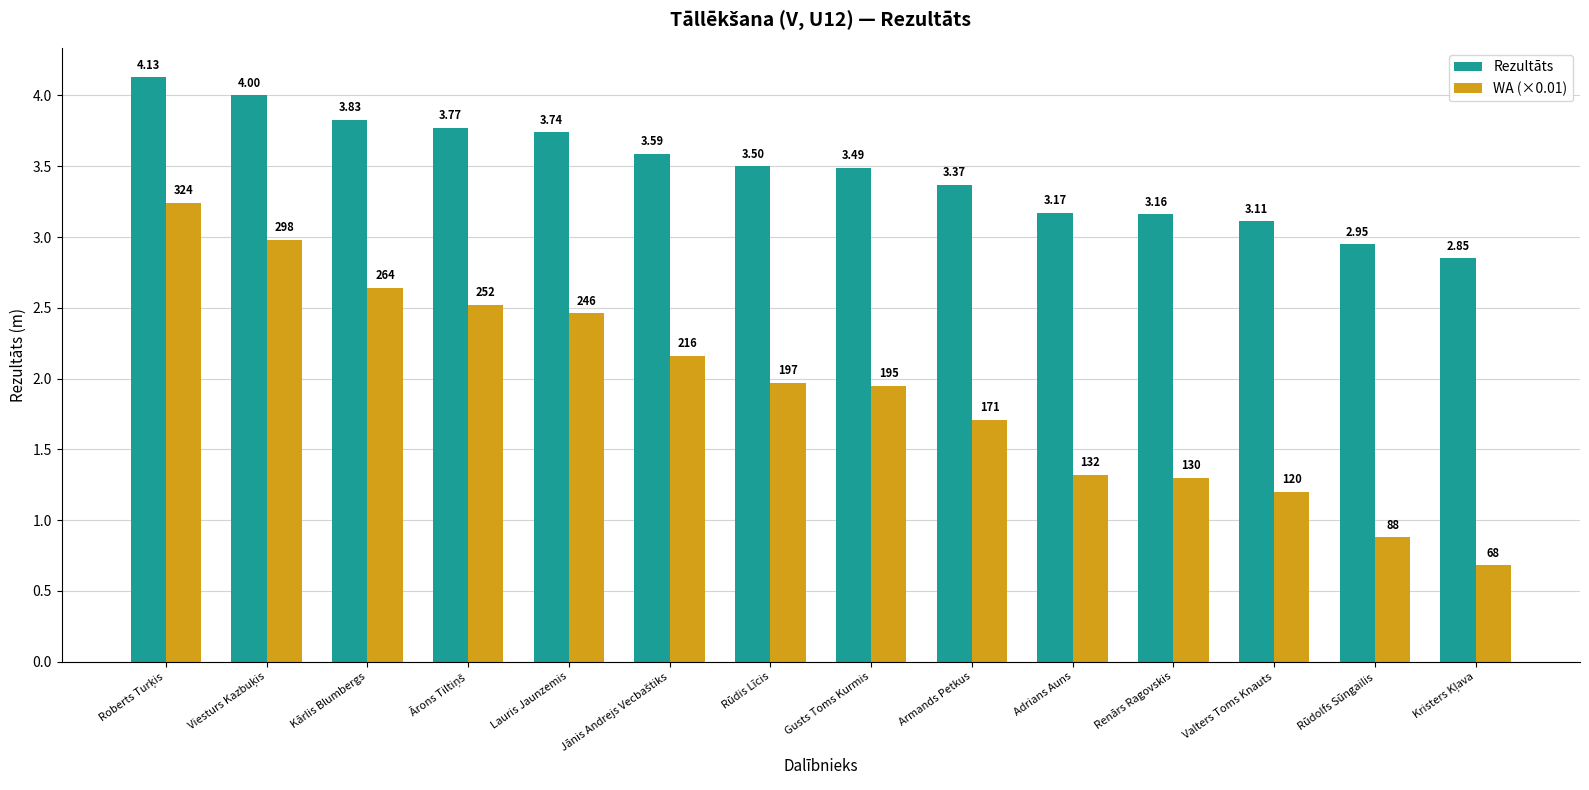

Which series has the largest total across all categories?

Rezultāts